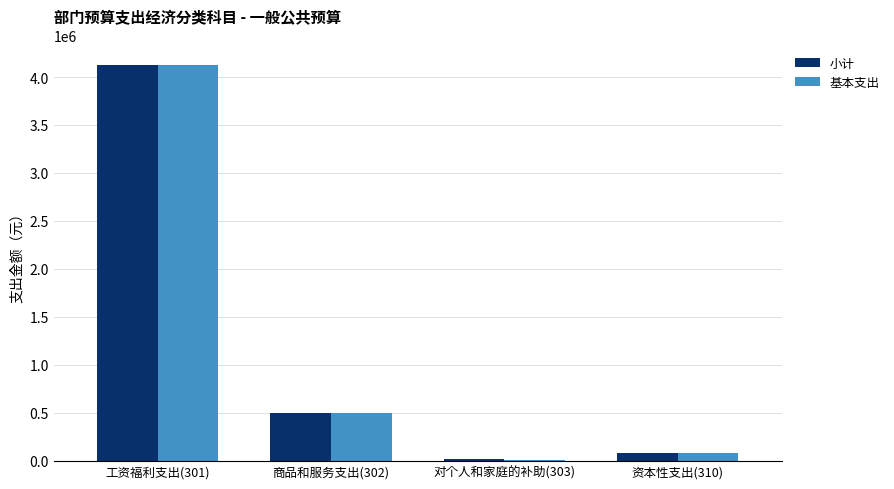

How many values in the 基本支出 series exceed 499531?

2